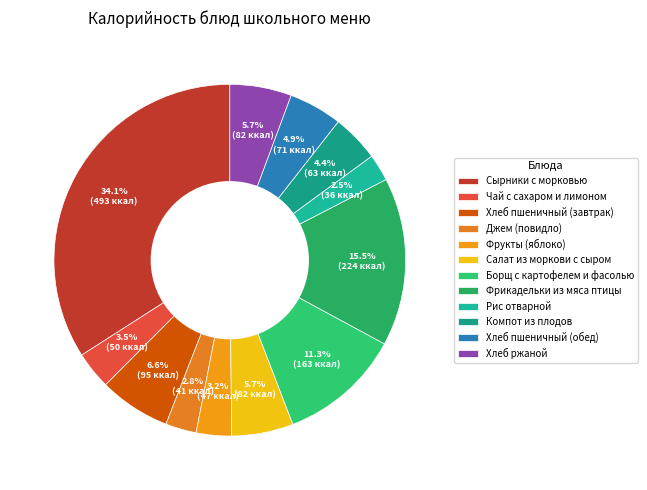

How many slices are in this pie chart?

12